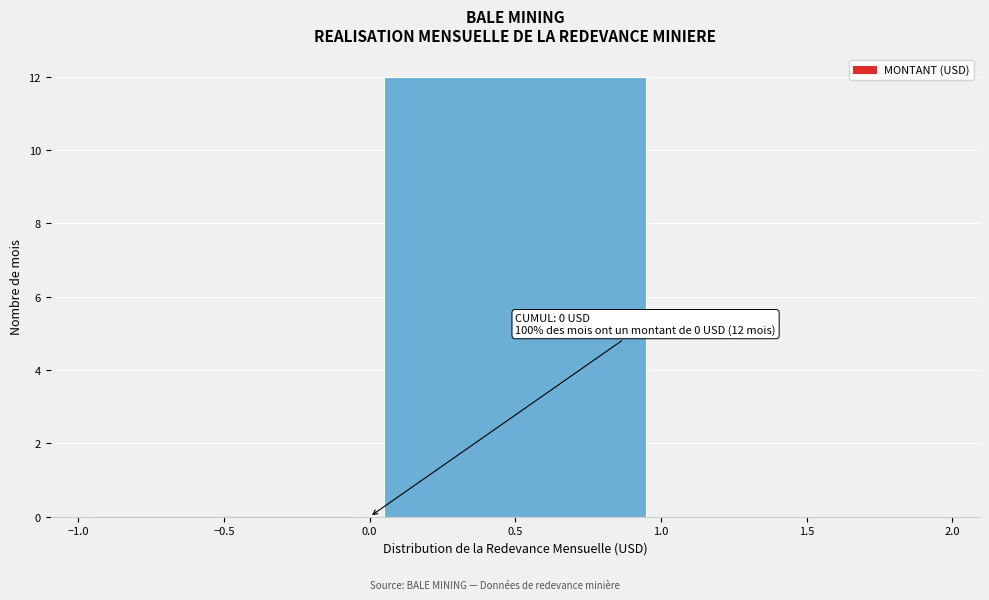

Over which range of the x-axis is the bar tallest?

0.0 to 1.0